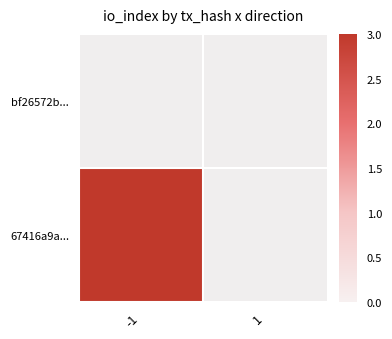

How many distinct data groups are displayed?

2